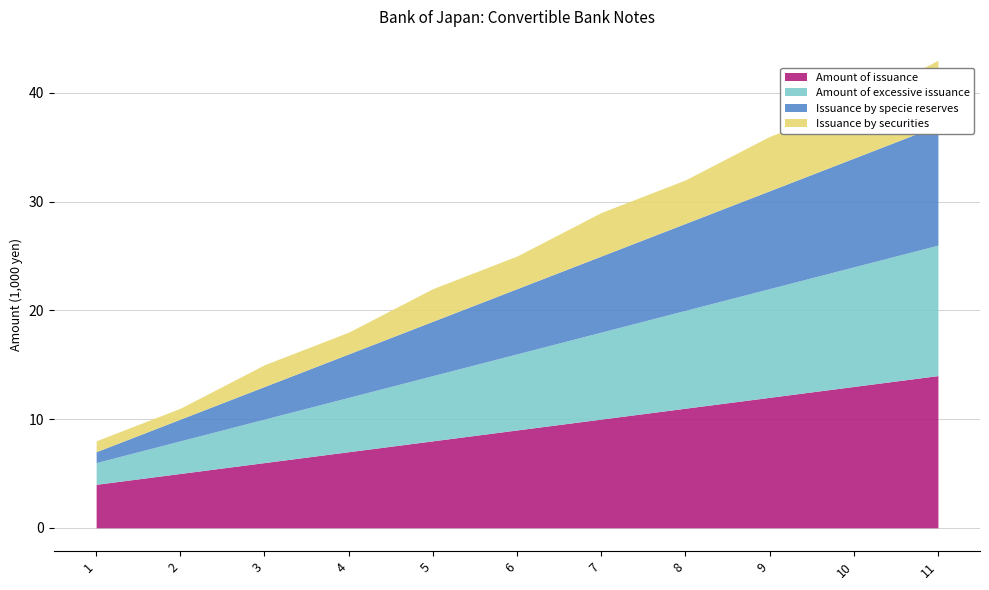

Is the value of Issuance by specie reserves at 5 greater than the value of Issuance by securities at 7?

Yes